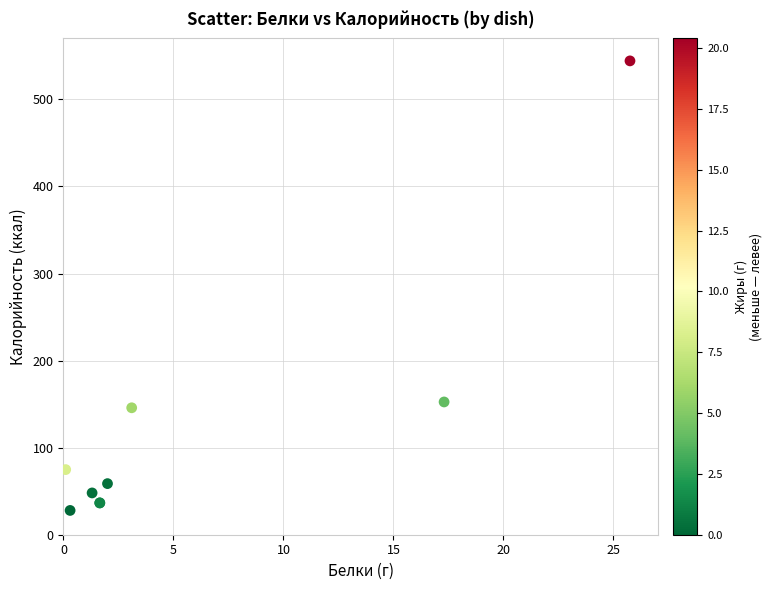

What Y value in the scatter plot is closest to 286?

152.5